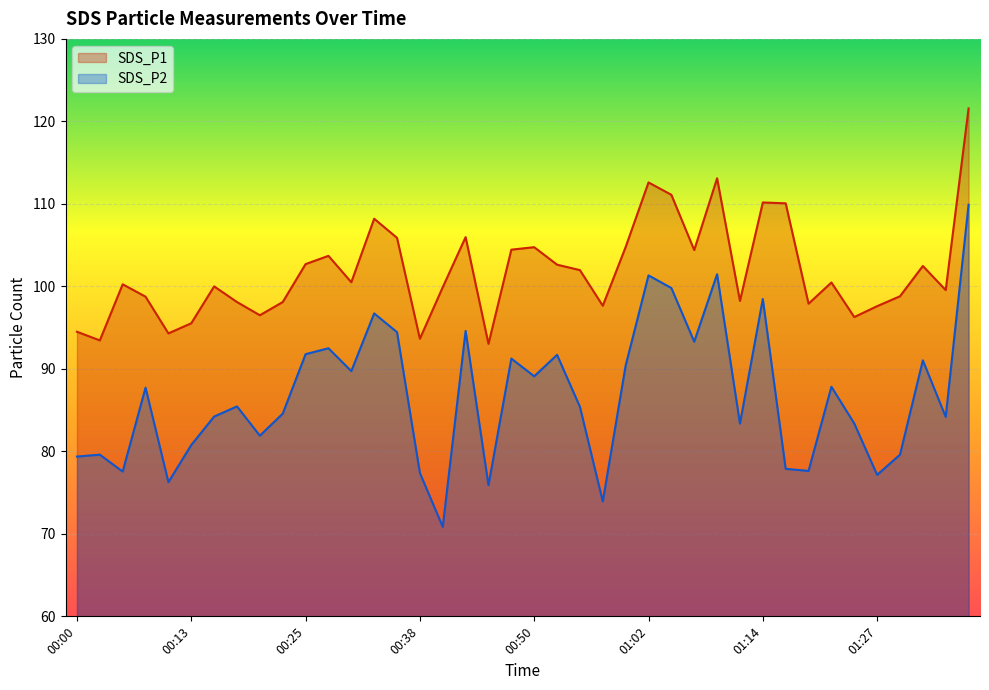

What position from the left is 01:29?

37